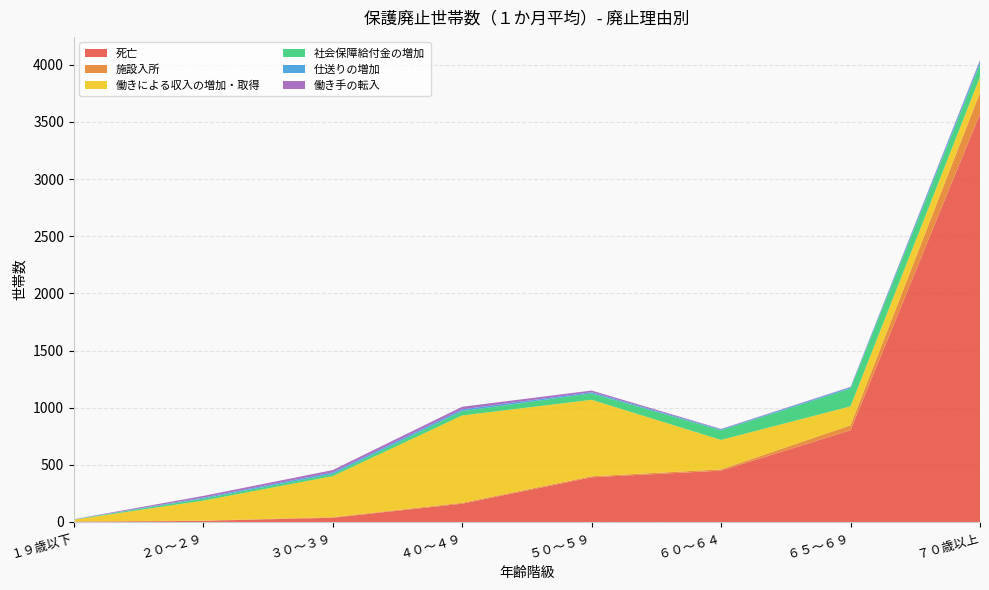

Reading left to right, transcribe all the data shown in this chart.

死亡: 1	10	37	160	391	449	803	3571
施設入所: 4	2	5	8	9	11	43	187
働きによる収入の増加・取得: 15	175	359	764	669	258	166	136
社会保障給付金の増加: 2	18	19	38	56	85	156	112
仕送りの増加: 1	8	14	15	11	7	10	26
働き手の転入: 1	15	20	23	14	4	4	10